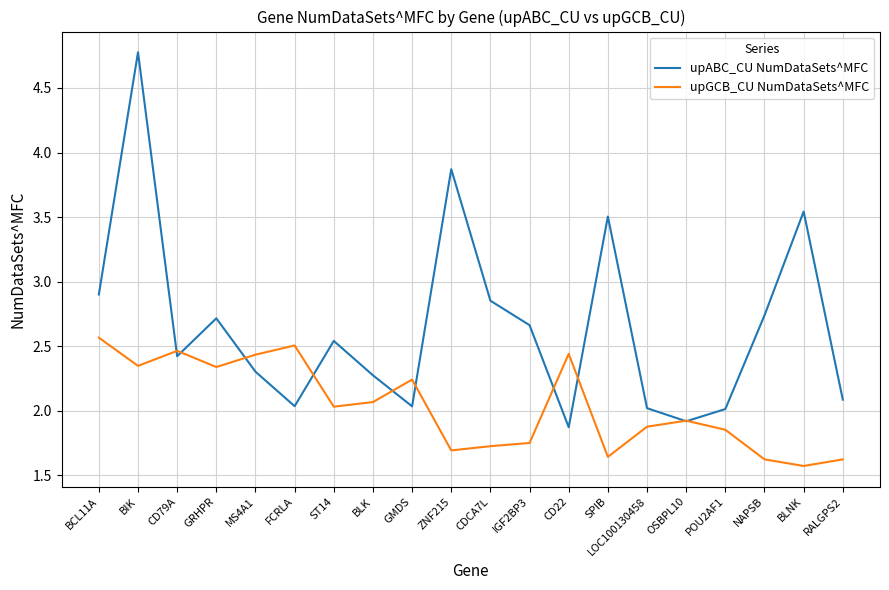

How many lines are shown in the chart?

2